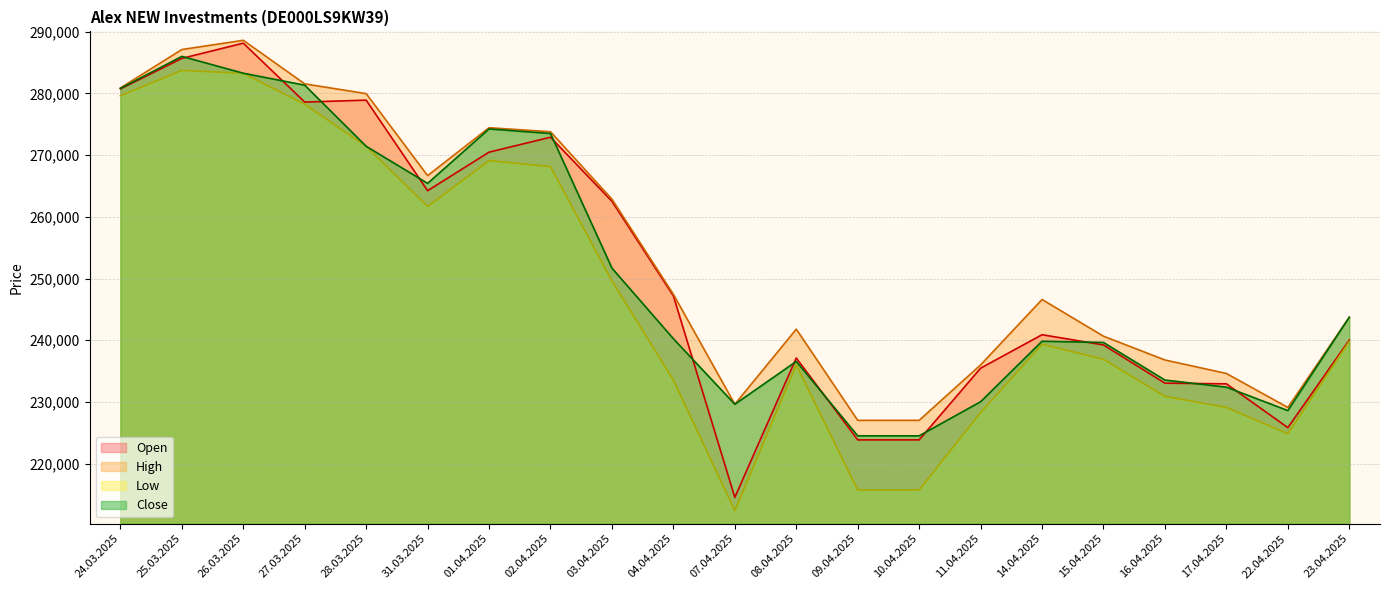

What is the label of the 11th point from the left?

07.04.2025